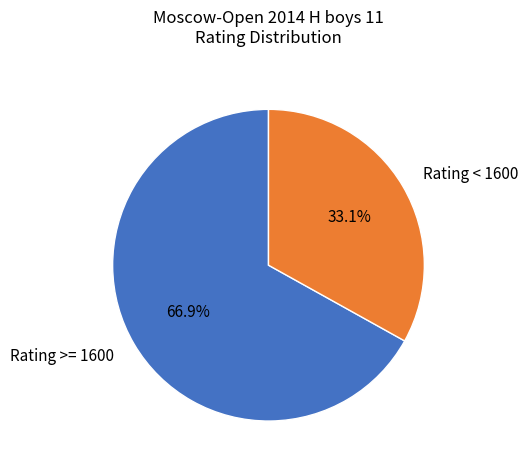

How much of the chart is everything except Rating >= 1600?

33.1%